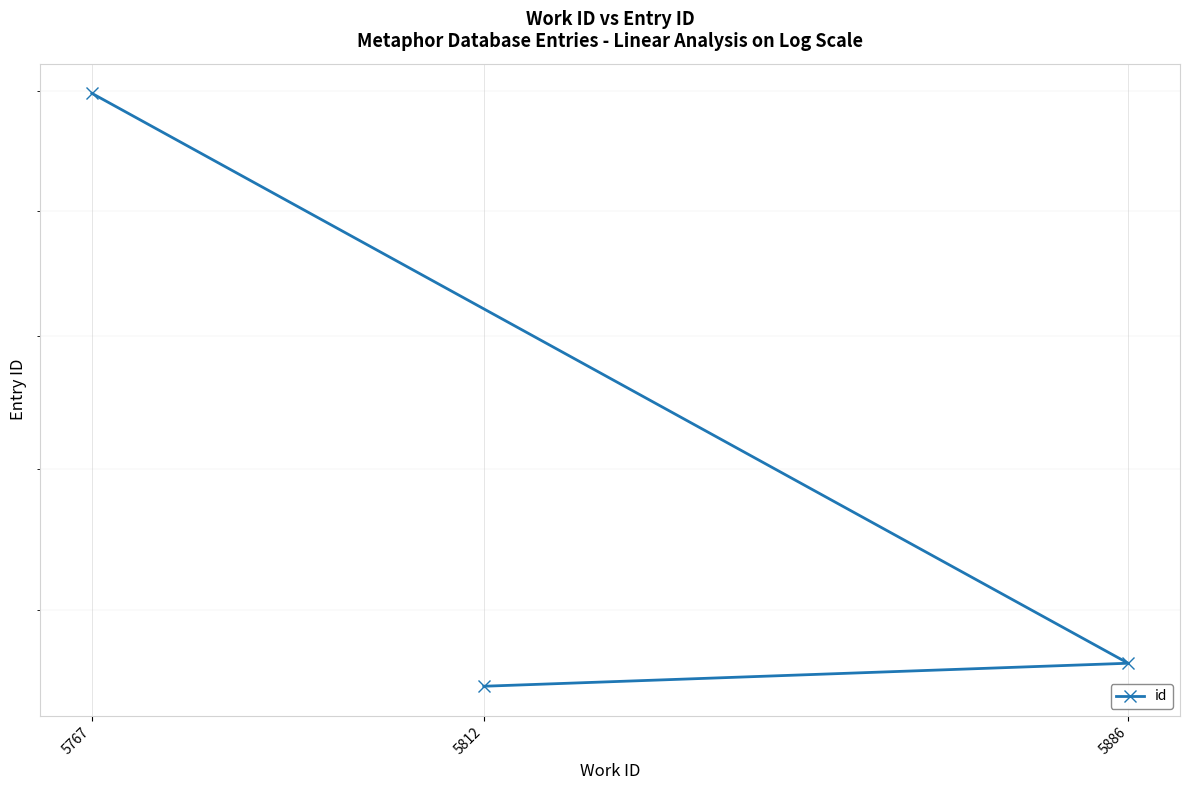

What is the smallest value displayed?

15487